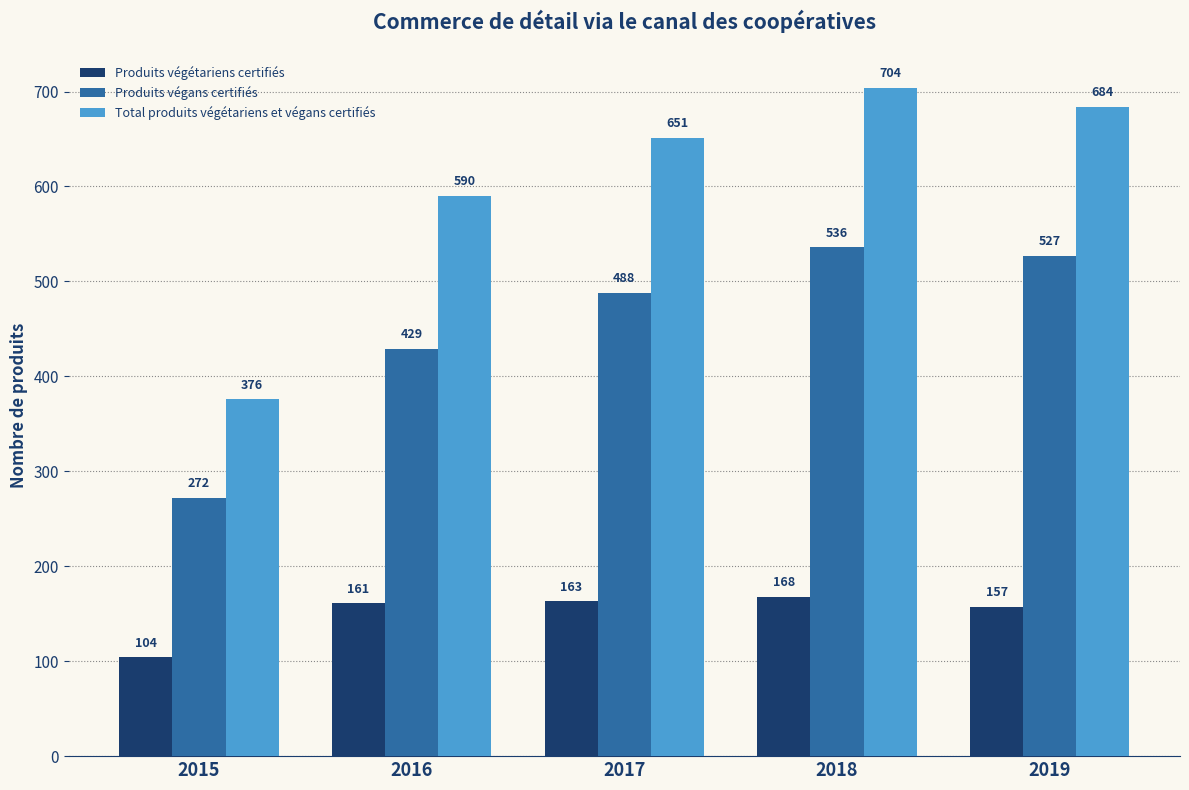

Which series has the largest total across all categories?

Total produits végétariens et végans certifiés